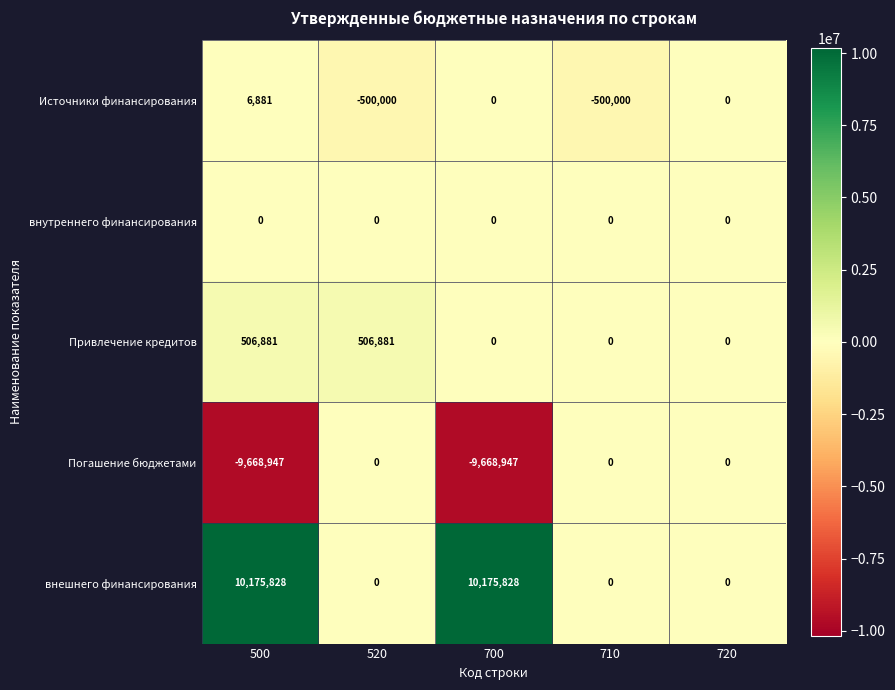

True or false: Погашение бюджетами has a value of -9668947 at 500.

True